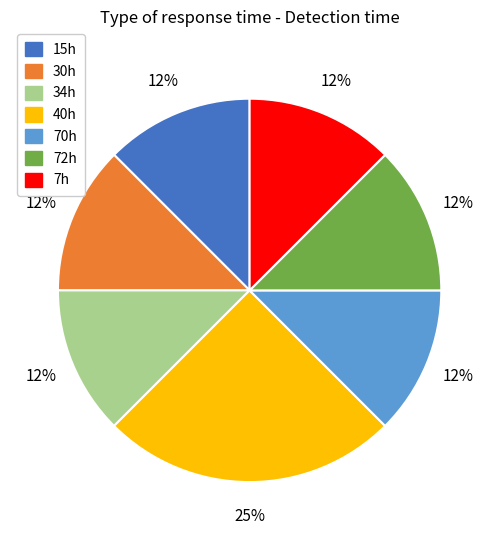

Is the sum of 34h and 7h greater than half?

No